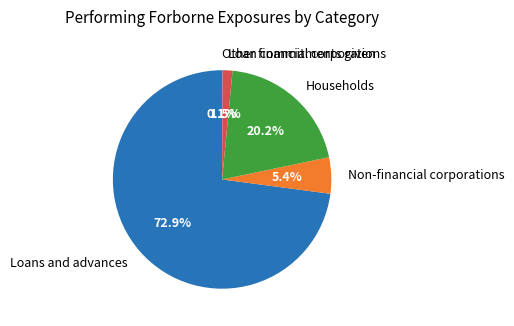

What is the largest slice in the pie chart?

Loans and advances